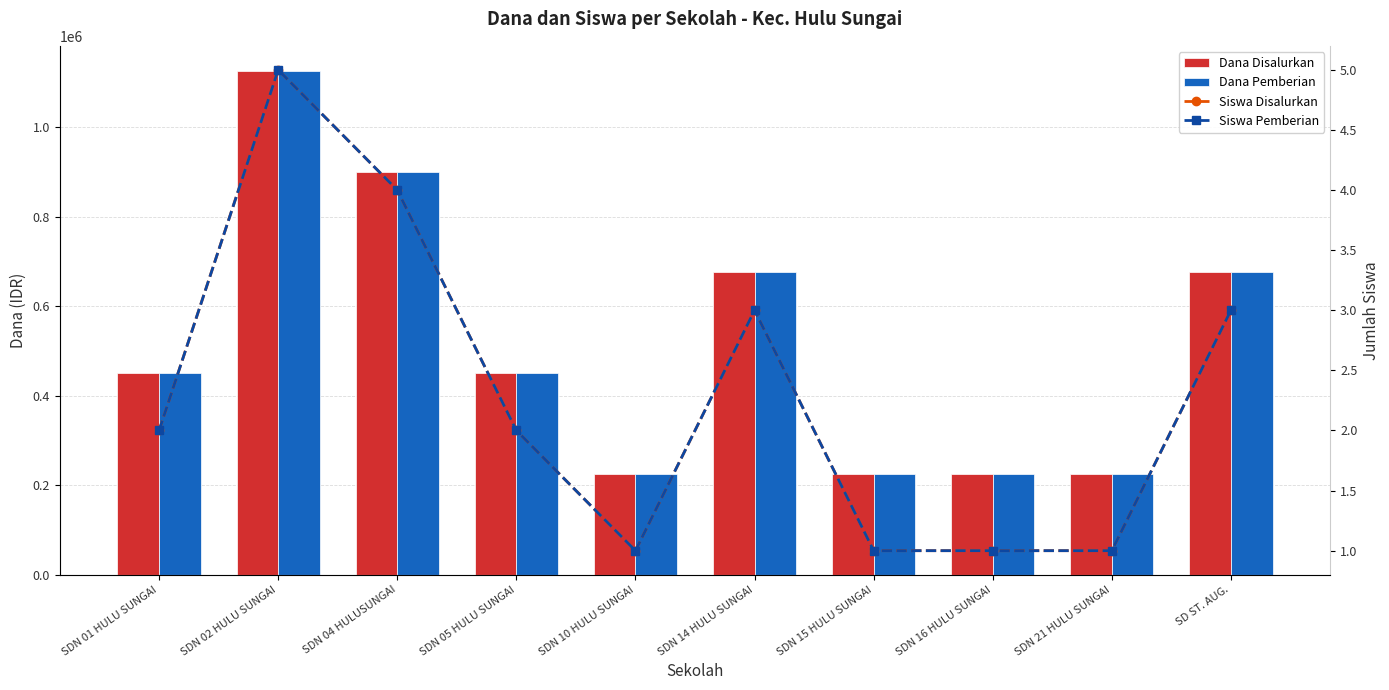

Reading left to right, extract all data points from this chart.

Dana Disalurkan: SDN 01 HULU SUNGAI=450000	SDN 02 HULU SUNGAI=1125000	SDN 04 HULUSUNGAI=900000	SDN 05 HULU SUNGAI=450000	SDN 10 HULU SUNGAI=225000	SDN 14 HULU SUNGAI=675000	SDN 15 HULU SUNGAI=225000	SDN 16 HULU SUNGAI=225000	SDN 21 HULU SUNGAI=225000	SD ST. AUG.=675000
Dana Pemberian: SDN 01 HULU SUNGAI=450000	SDN 02 HULU SUNGAI=1125000	SDN 04 HULUSUNGAI=900000	SDN 05 HULU SUNGAI=450000	SDN 10 HULU SUNGAI=225000	SDN 14 HULU SUNGAI=675000	SDN 15 HULU SUNGAI=225000	SDN 16 HULU SUNGAI=225000	SDN 21 HULU SUNGAI=225000	SD ST. AUG.=675000
Siswa Disalurkan: SDN 01 HULU SUNGAI=2	SDN 02 HULU SUNGAI=5	SDN 04 HULUSUNGAI=4	SDN 05 HULU SUNGAI=2	SDN 10 HULU SUNGAI=1	SDN 14 HULU SUNGAI=3	SDN 15 HULU SUNGAI=1	SDN 16 HULU SUNGAI=1	SDN 21 HULU SUNGAI=1	SD ST. AUG.=3
Siswa Pemberian: SDN 01 HULU SUNGAI=2	SDN 02 HULU SUNGAI=5	SDN 04 HULUSUNGAI=4	SDN 05 HULU SUNGAI=2	SDN 10 HULU SUNGAI=1	SDN 14 HULU SUNGAI=3	SDN 15 HULU SUNGAI=1	SDN 16 HULU SUNGAI=1	SDN 21 HULU SUNGAI=1	SD ST. AUG.=3